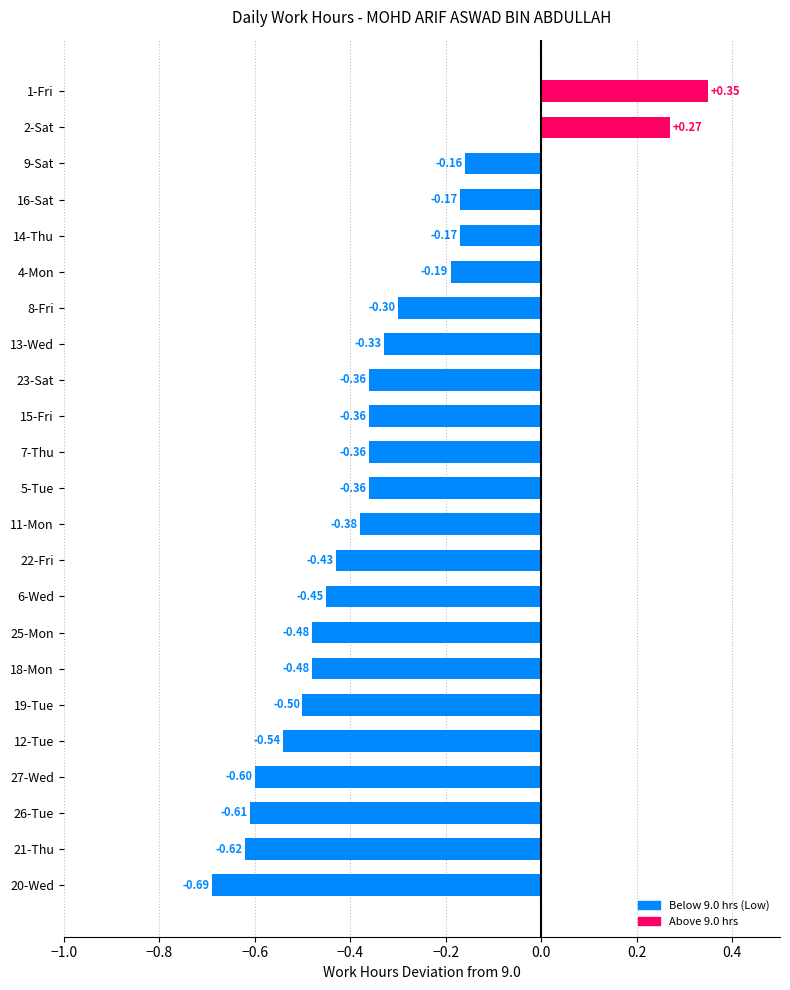

Count the number of values greater than 0.

2